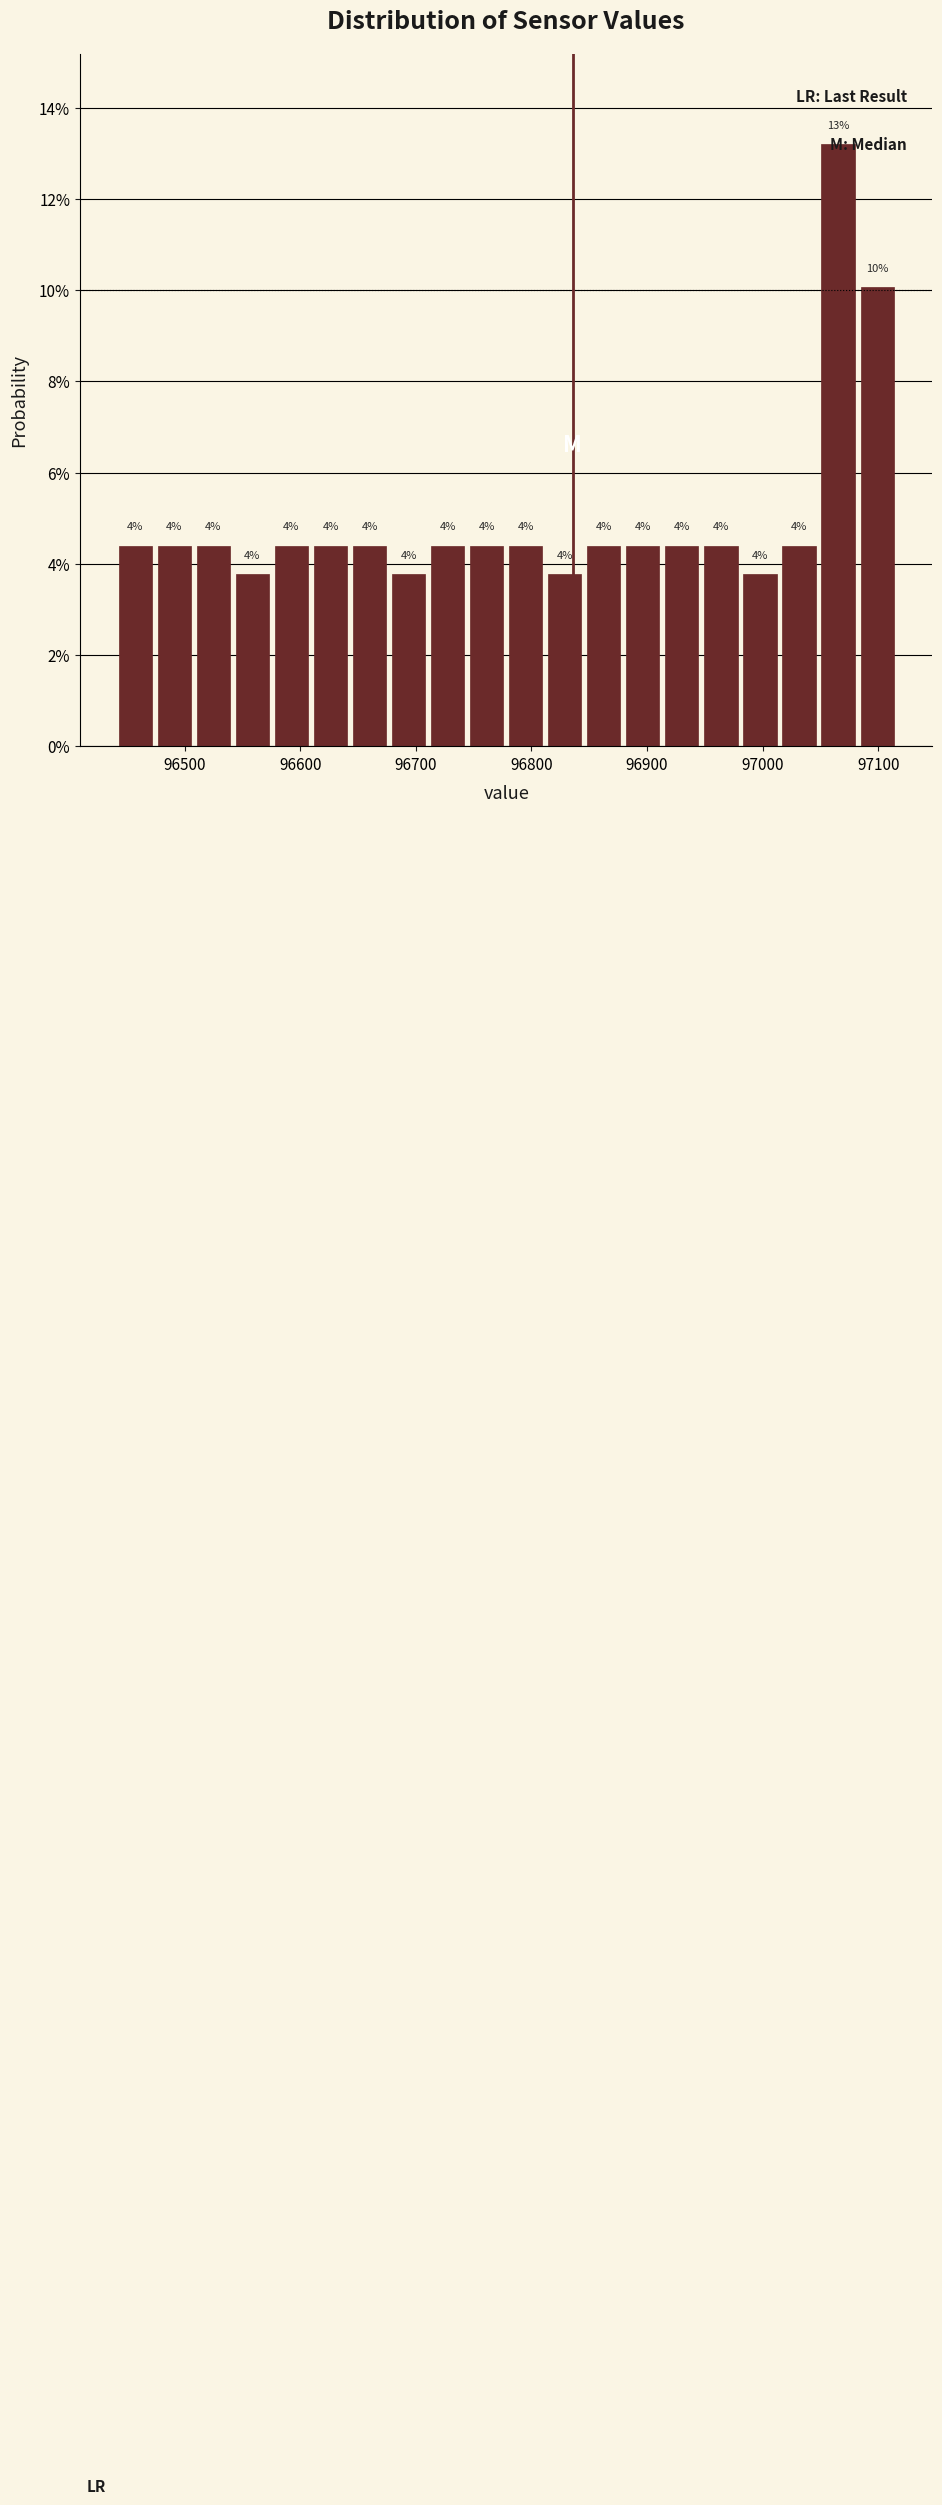

Around what value on the x-axis is the tallest bar? Give the approximate position of its centre, as read against the axis.

97070